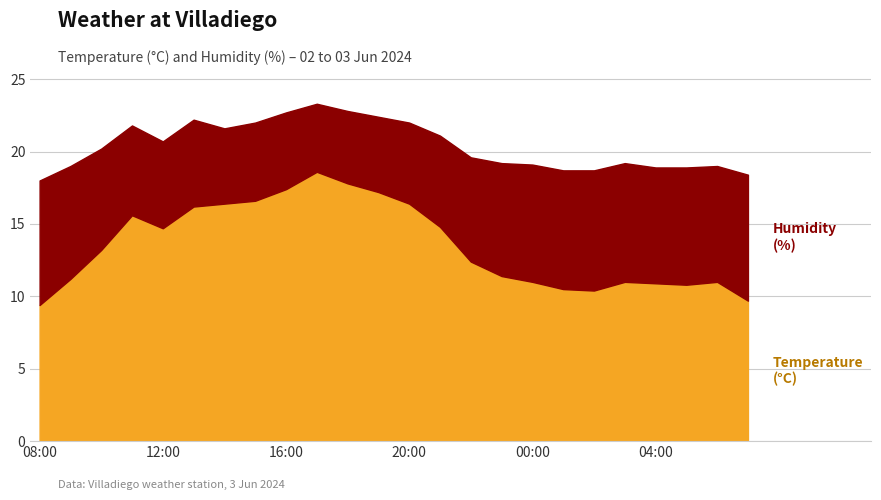

Where does the Humidity (%) series first go above 72?

08:00